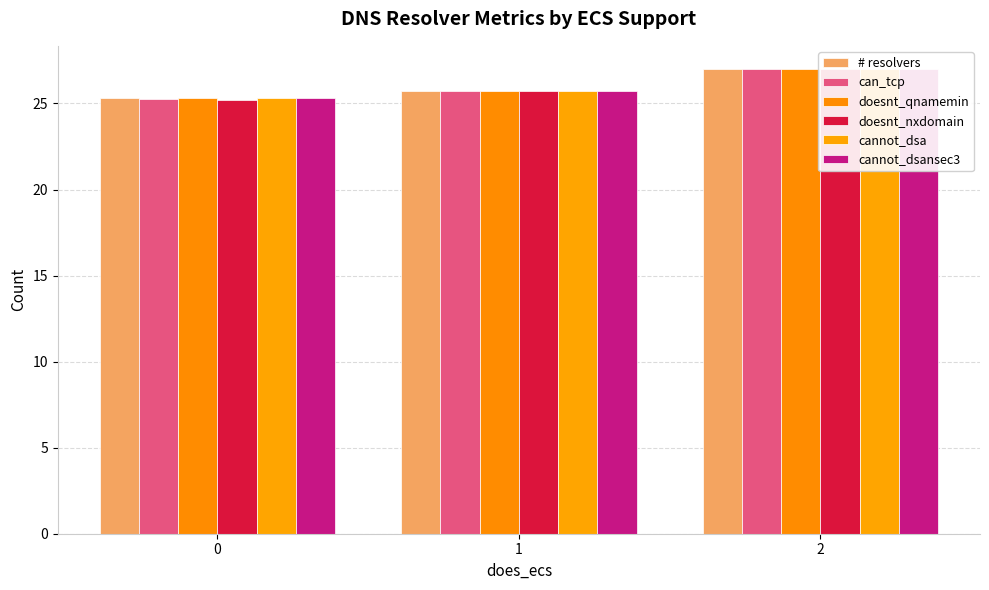

Does the chart contain stacked bars?

No